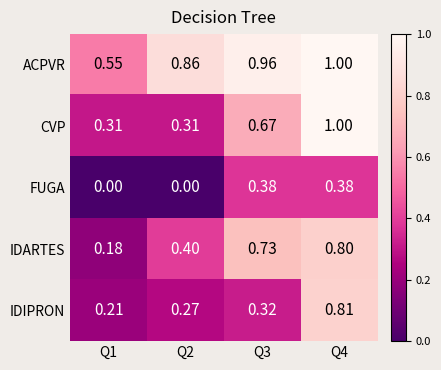

Is the value of CVP at Q3 greater than the value of IDARTES at Q4?

No